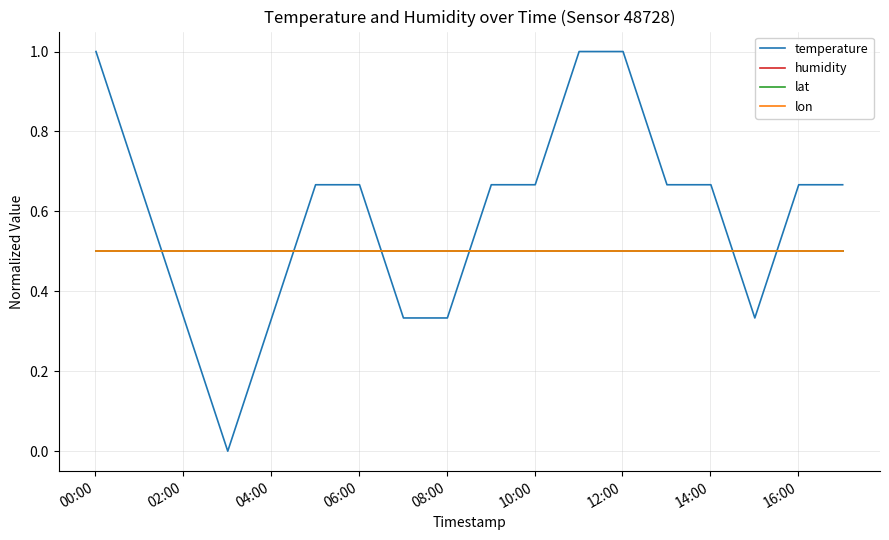

What is the maximum value shown in the chart?

1.0